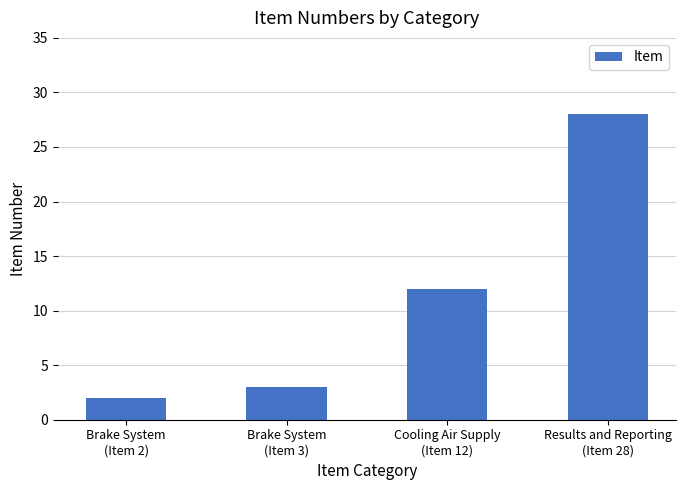

Read the value at Results and Reporting
(Item 28).

28